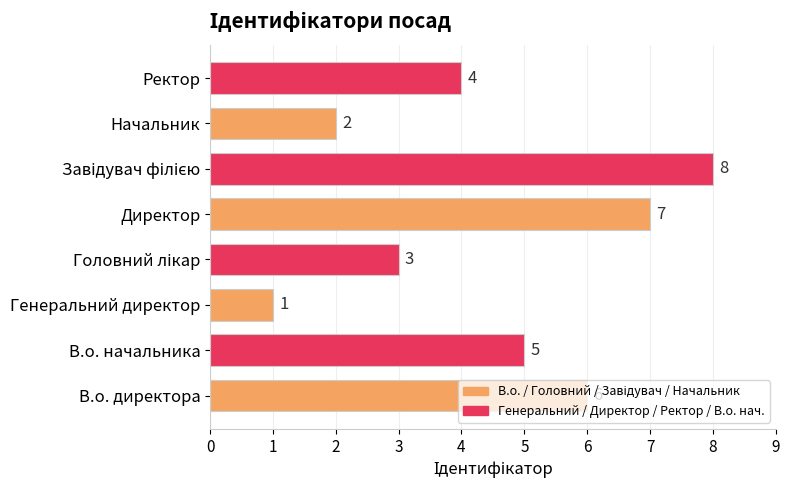

What value does the data have at В.о. начальника?

5